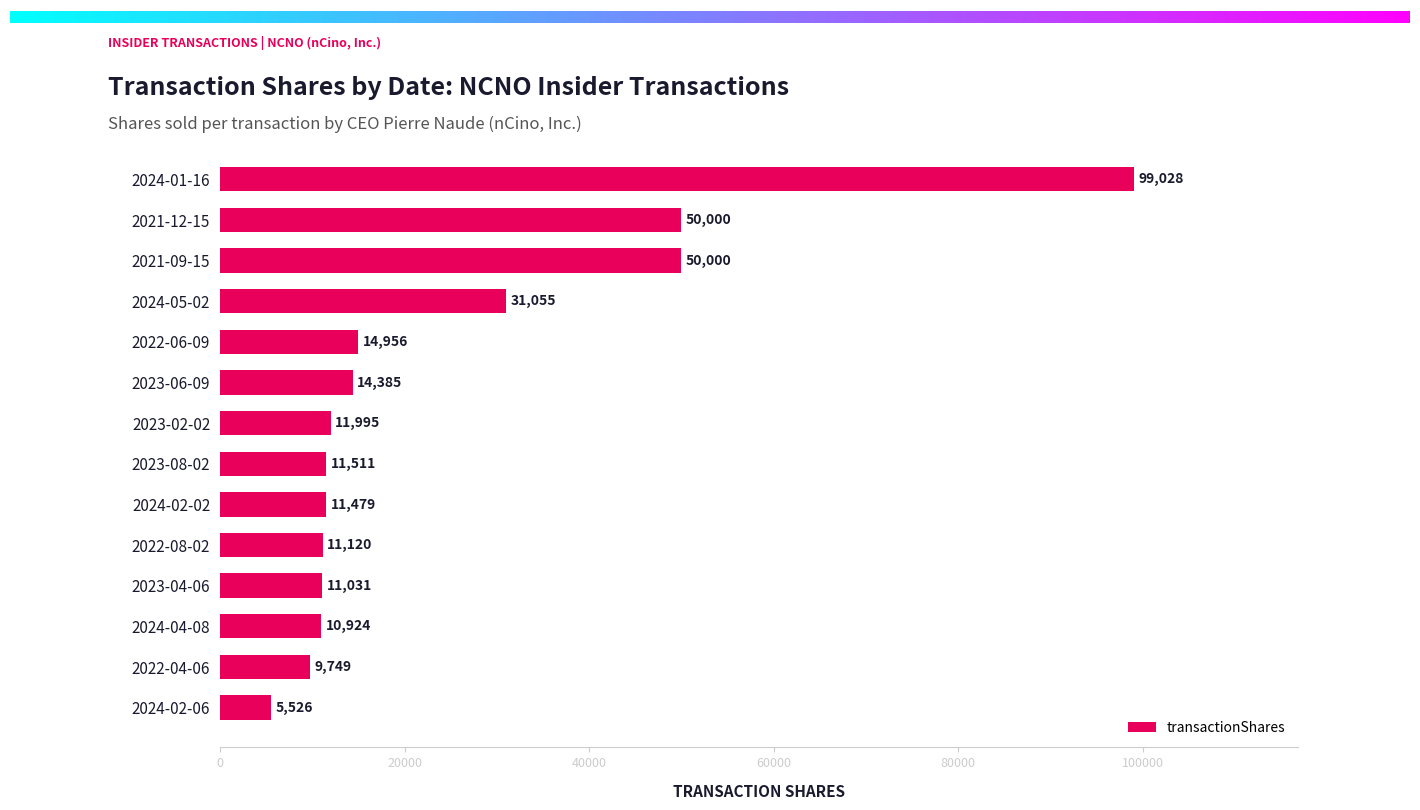

What is the maximum value shown in the chart?

99028